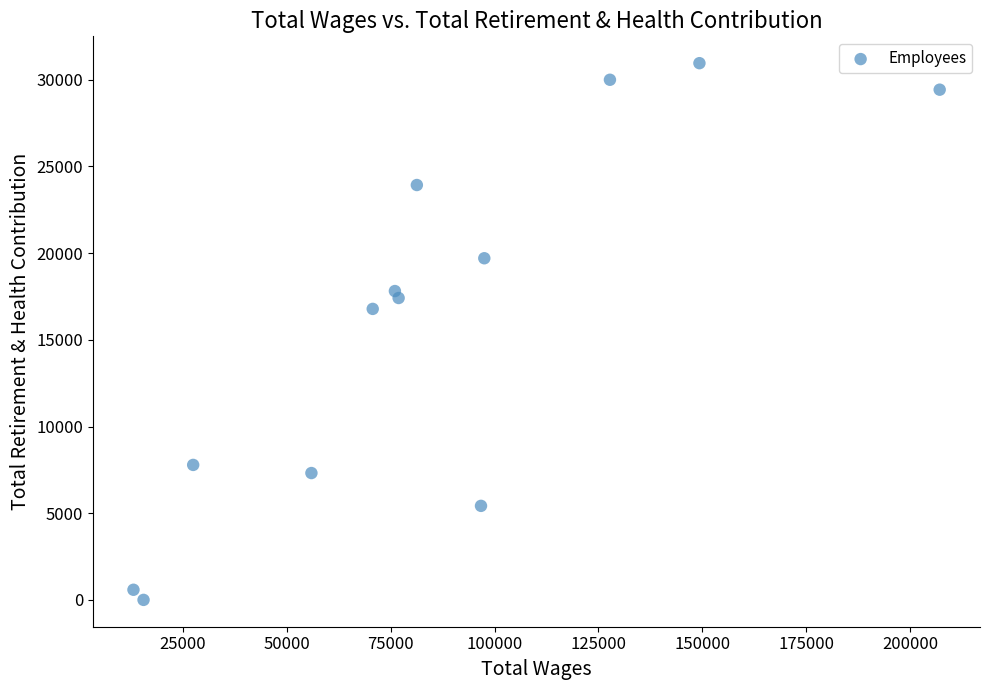

What is the range of Y values (max minus min)?

30957